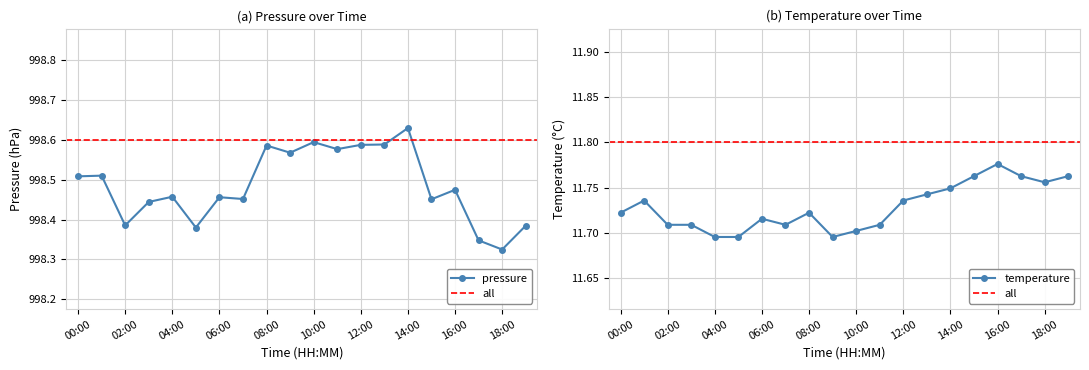

How many temperature values are between 11 and 12?

20